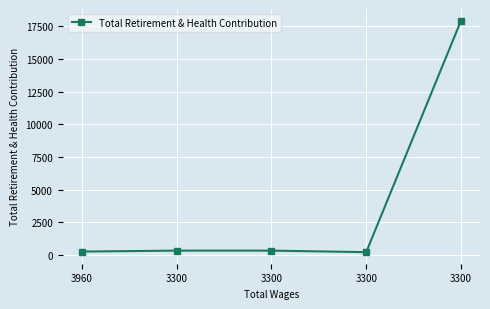

What is the maximum value shown in the chart?

17934